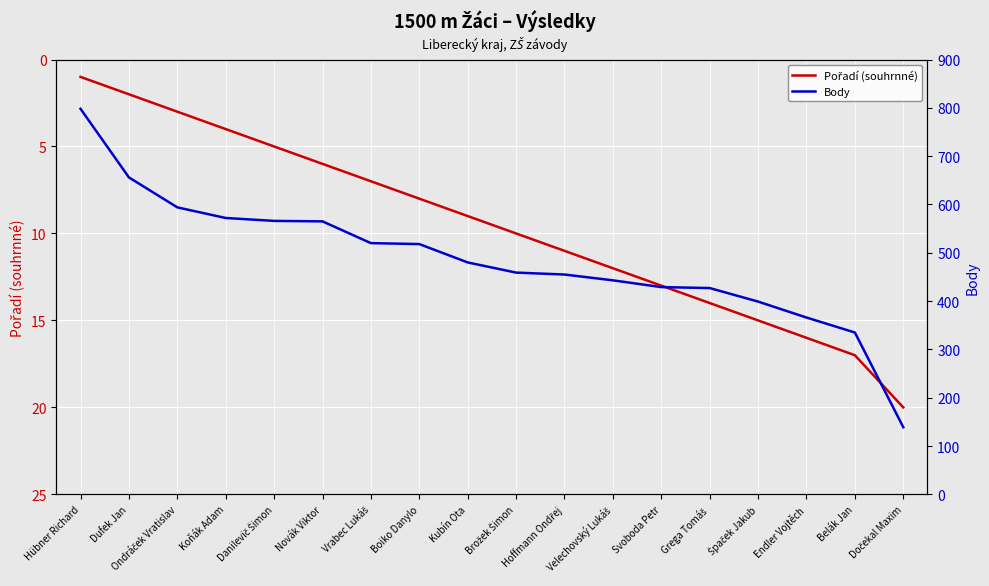

Reading right to left, list all the values displayed in this chart.

Pořadí (souhrnné): 20	17	16	15	14	13	12	11	10	9	8	7	6	5	4	3	2	1
Body: 139	335	366	399	427	429	443	455	459	480	518	520	565	566	572	594	656	798